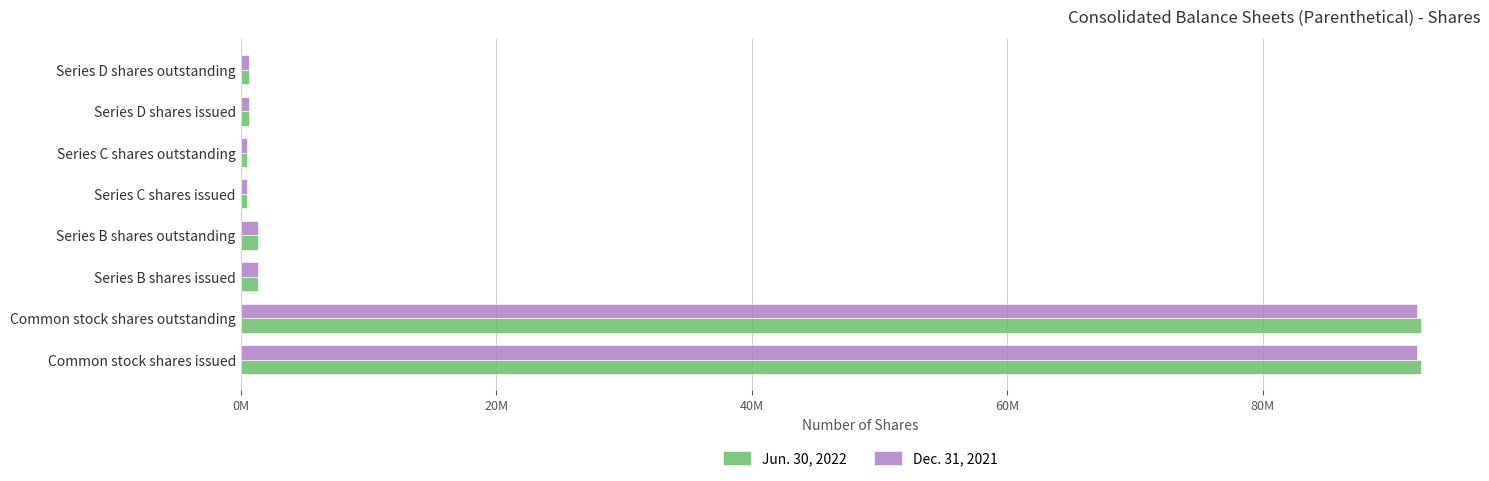

What are all the series names shown in the legend?

Jun. 30, 2022, Dec. 31, 2021